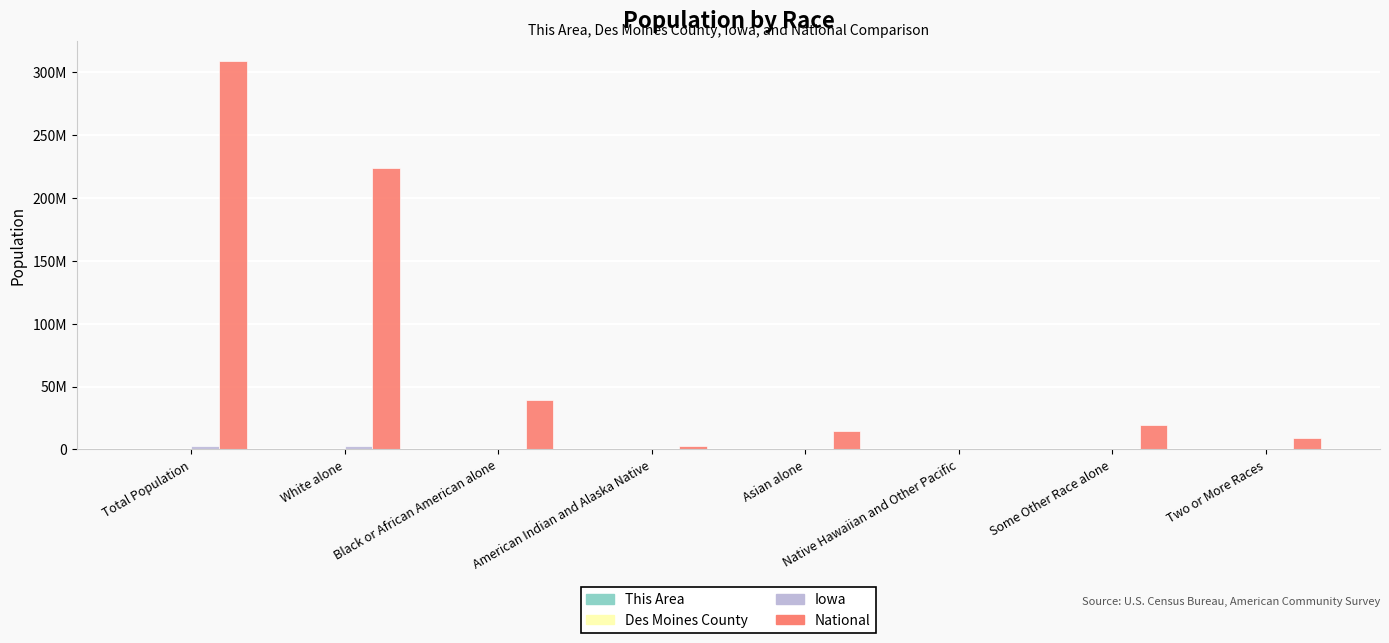

Are the bars grouped side by side (vs. stacked)?

Yes